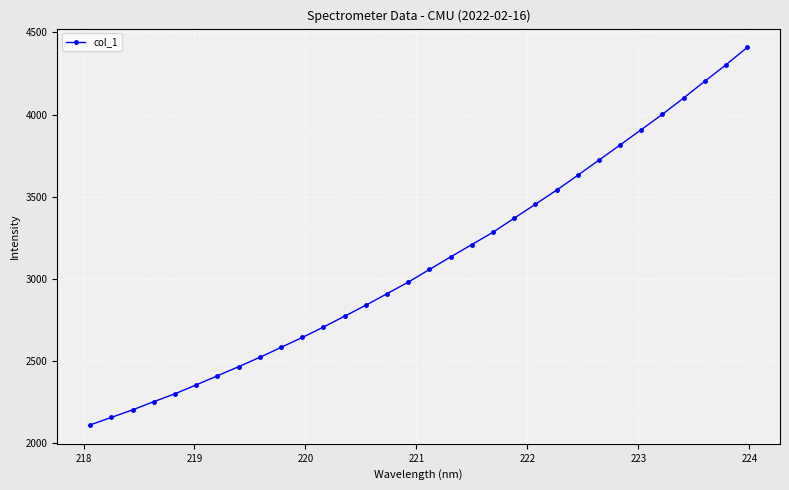

What is the sum of all values?

99351.1